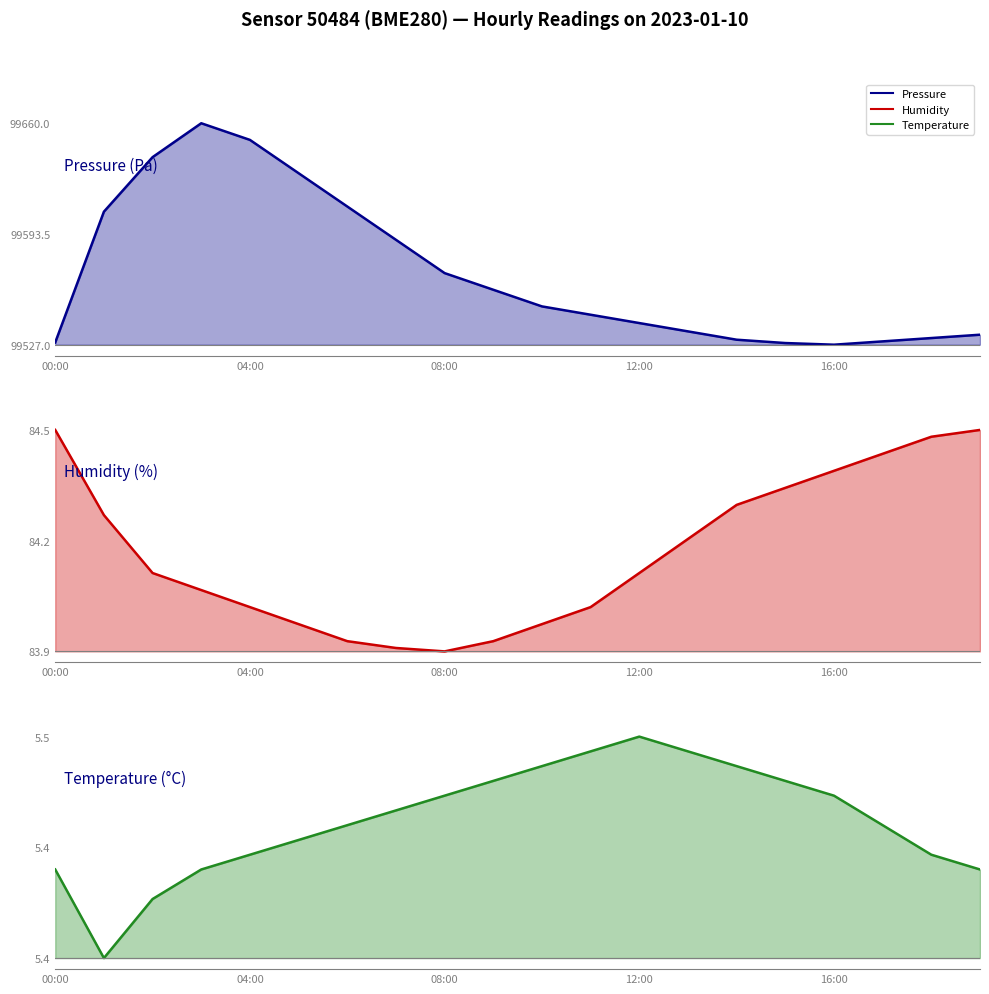

What is the label of the 5th point from the right?

15